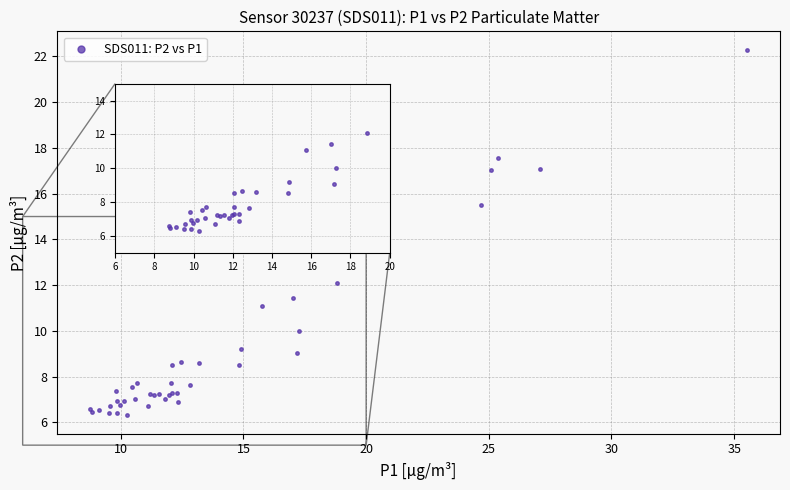

What Y value in the scatter plot is closest to 14?

15.5